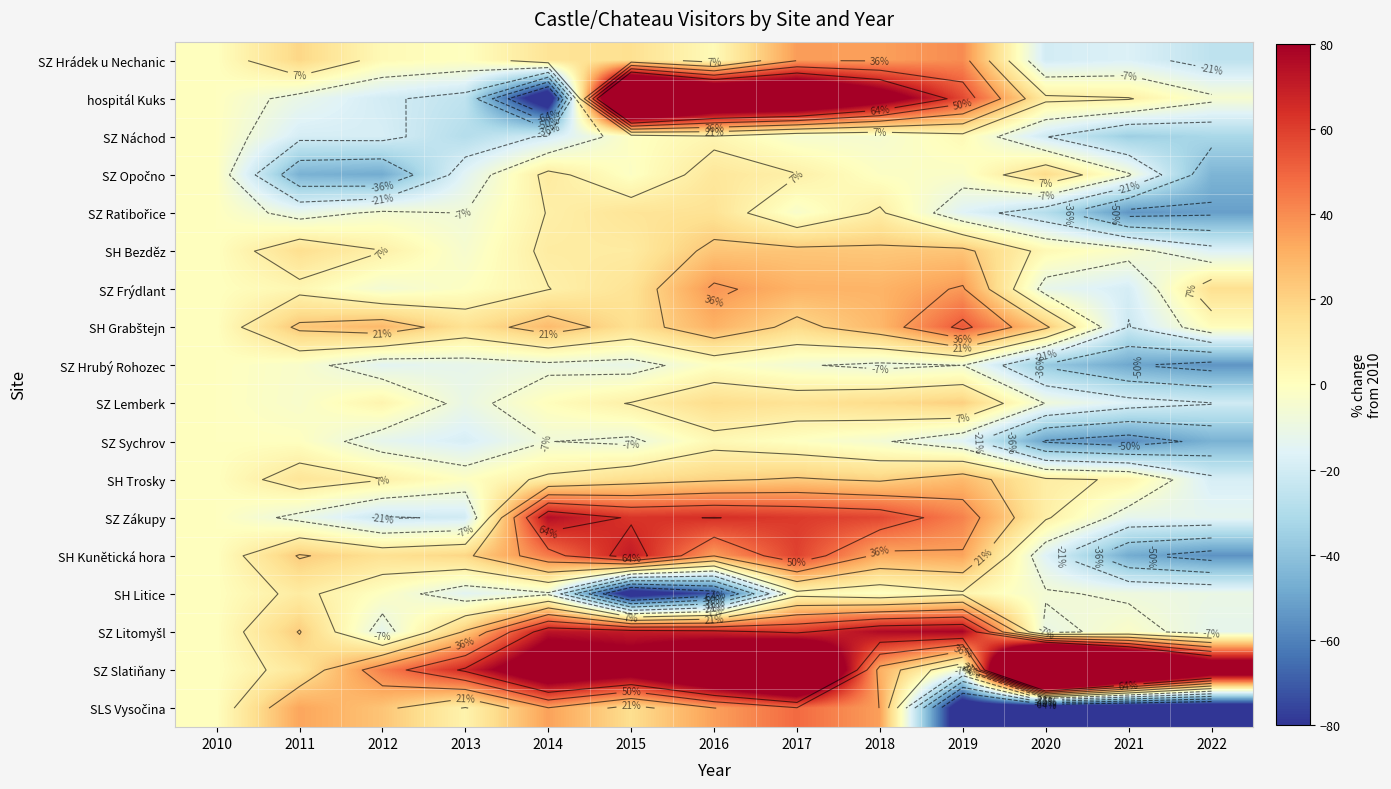

At which category is the sum across all series the highest?

2017